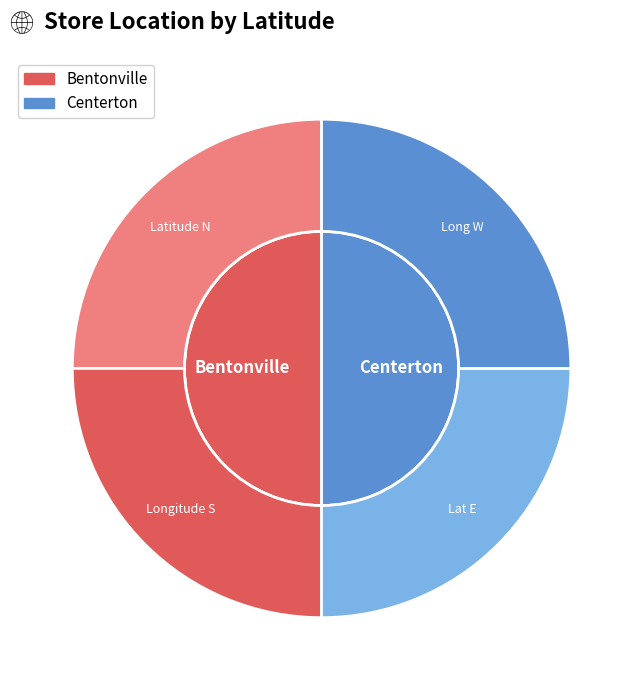

To the nearest percent, what is the average slice percentage?

50%